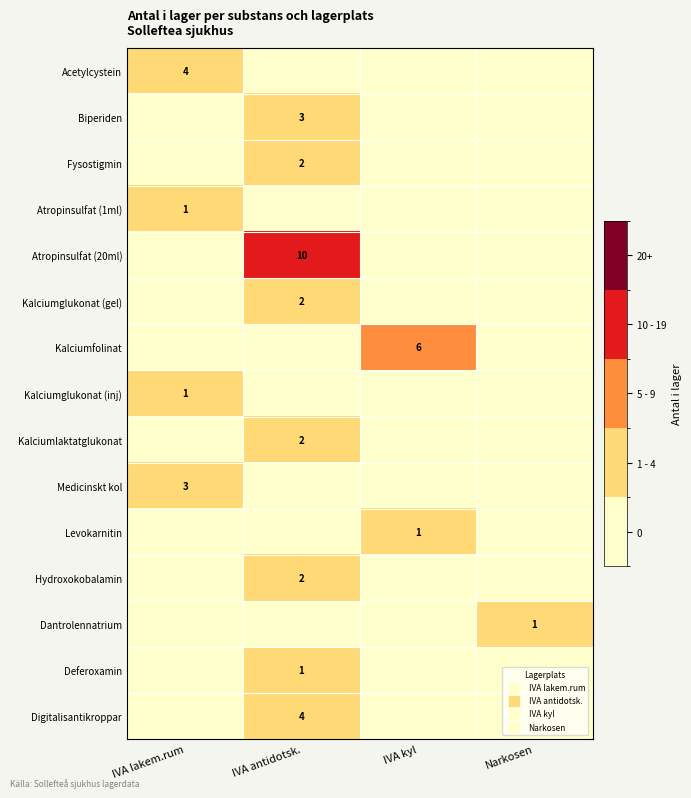

What is the difference between the highest and lowest values at IVA kyl?

6